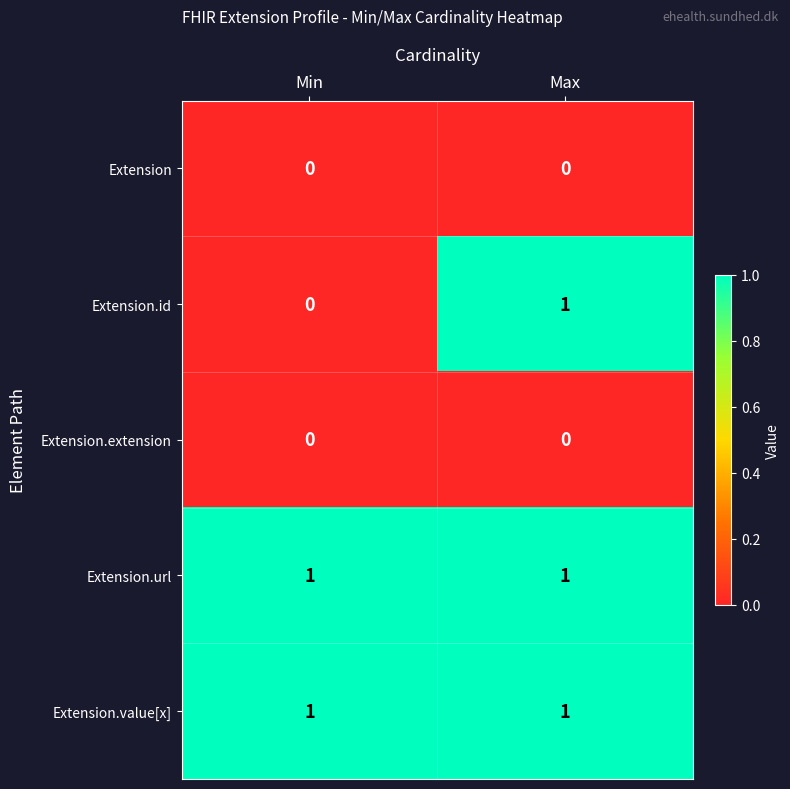

Where is Extension.id nearest to the value 0?

Min